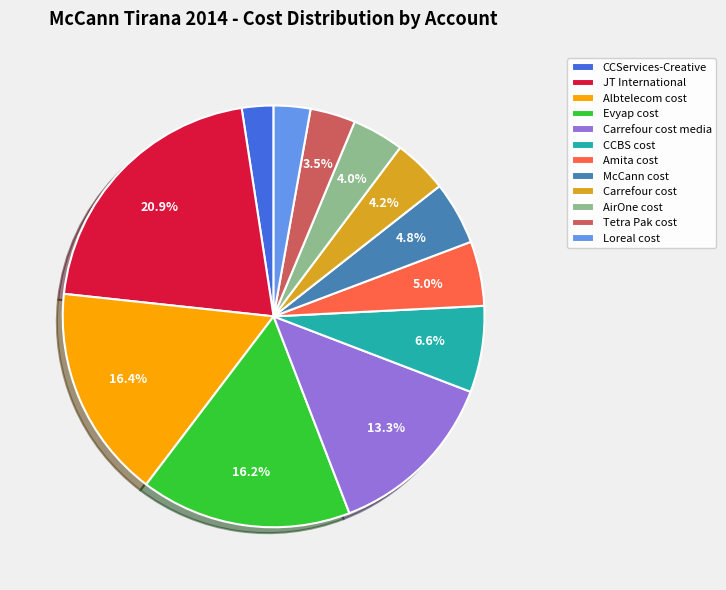

To the nearest percent, what is the average slice percentage?

8%